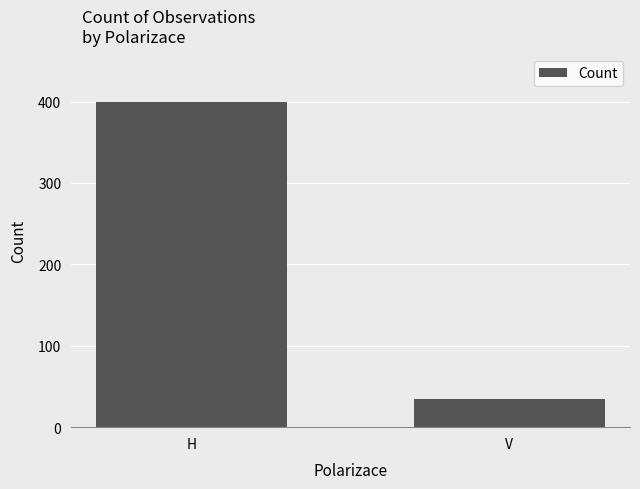

Read the value at H, to the nearest 5.

400